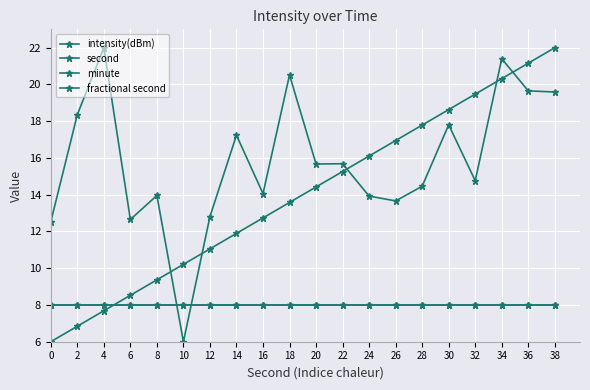

Is this an area chart (filled region under the line)?

No